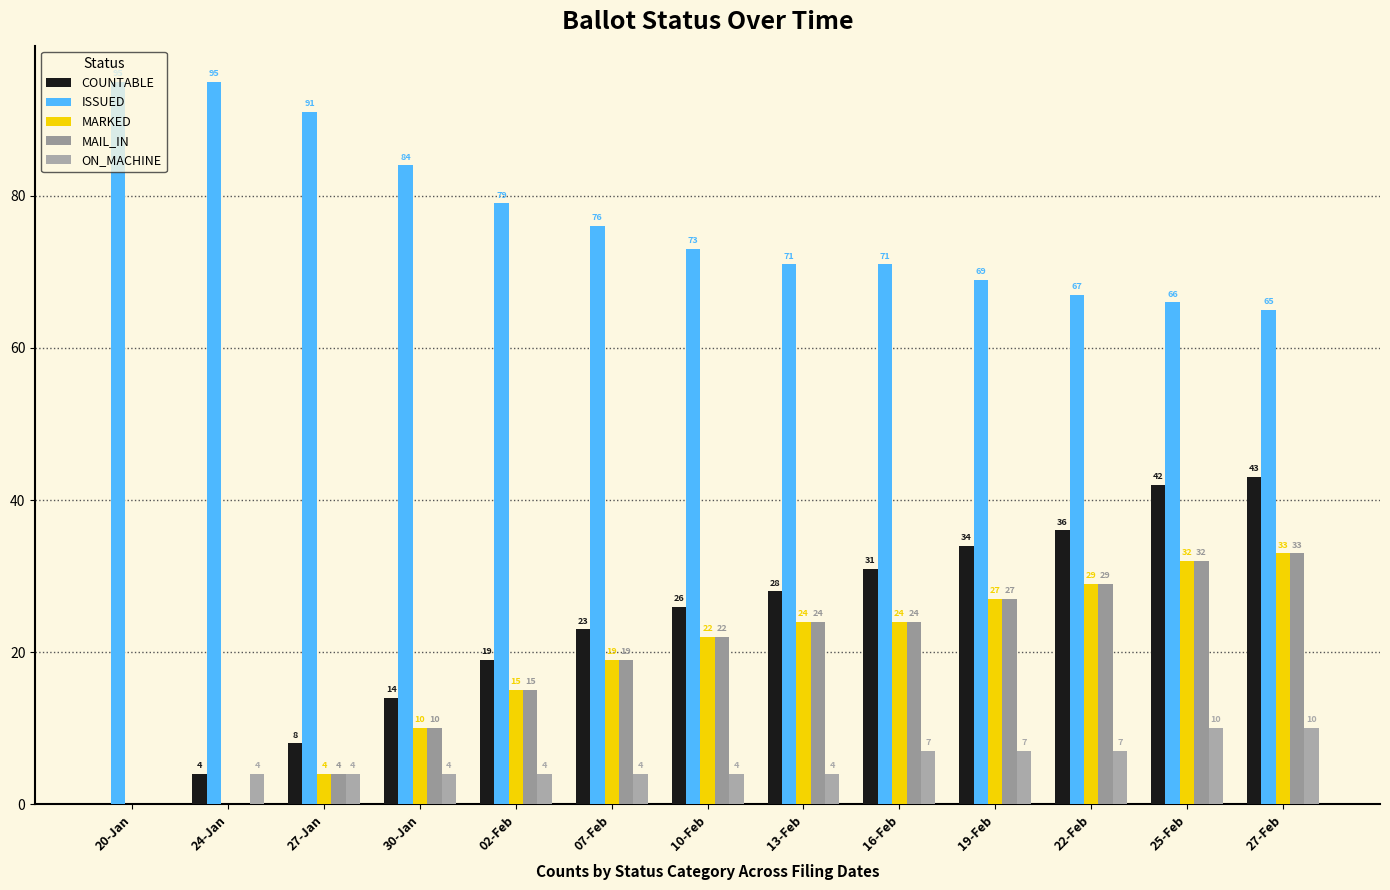

The value of ISSUED at 20-Jan is 95. True or false?

True